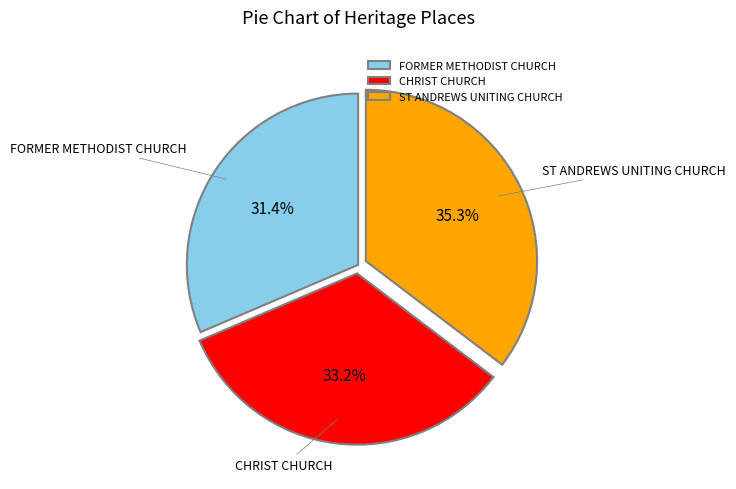

What percentage is the FORMER METHODIST CHURCH slice, to the nearest percent?

31%